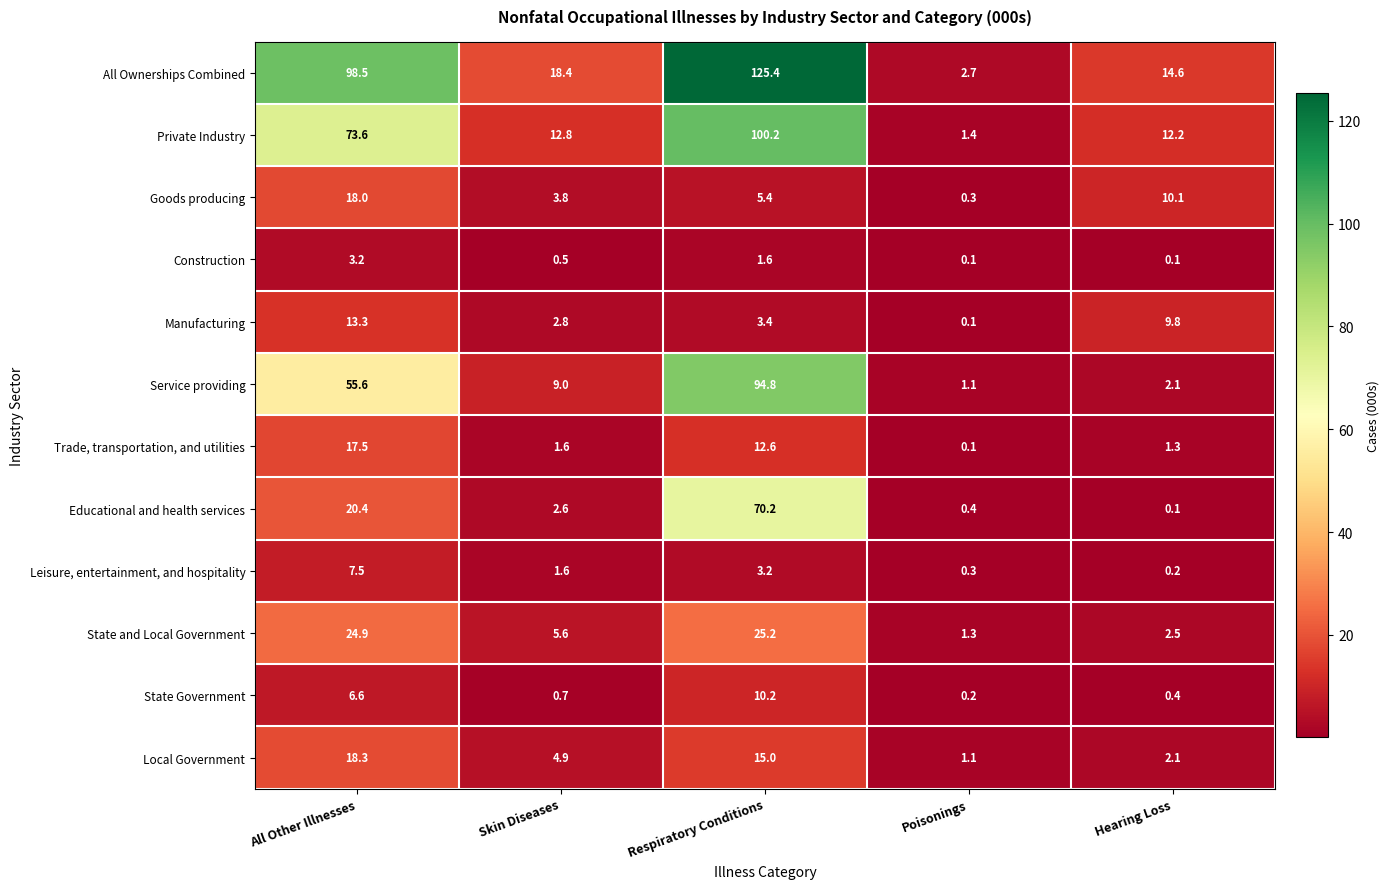

What is the sum of the Service providing values at Hearing Loss and Respiratory Conditions?

96.9